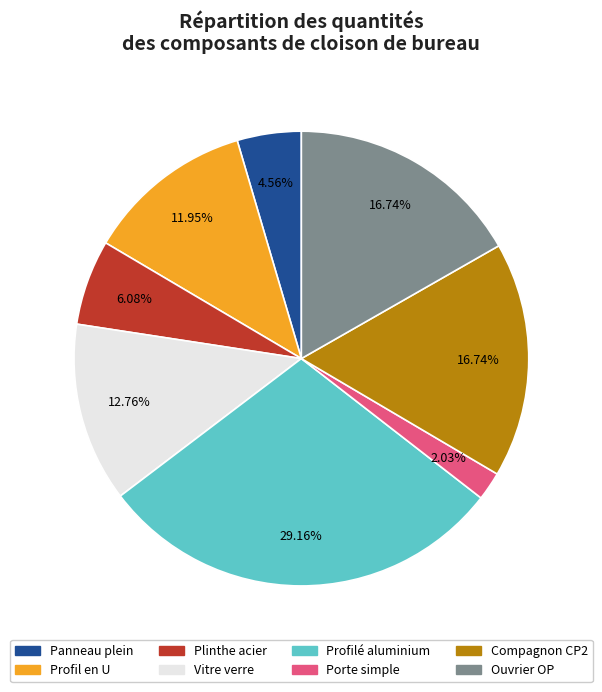

Does Profil en U account for over 50% of the chart?

No